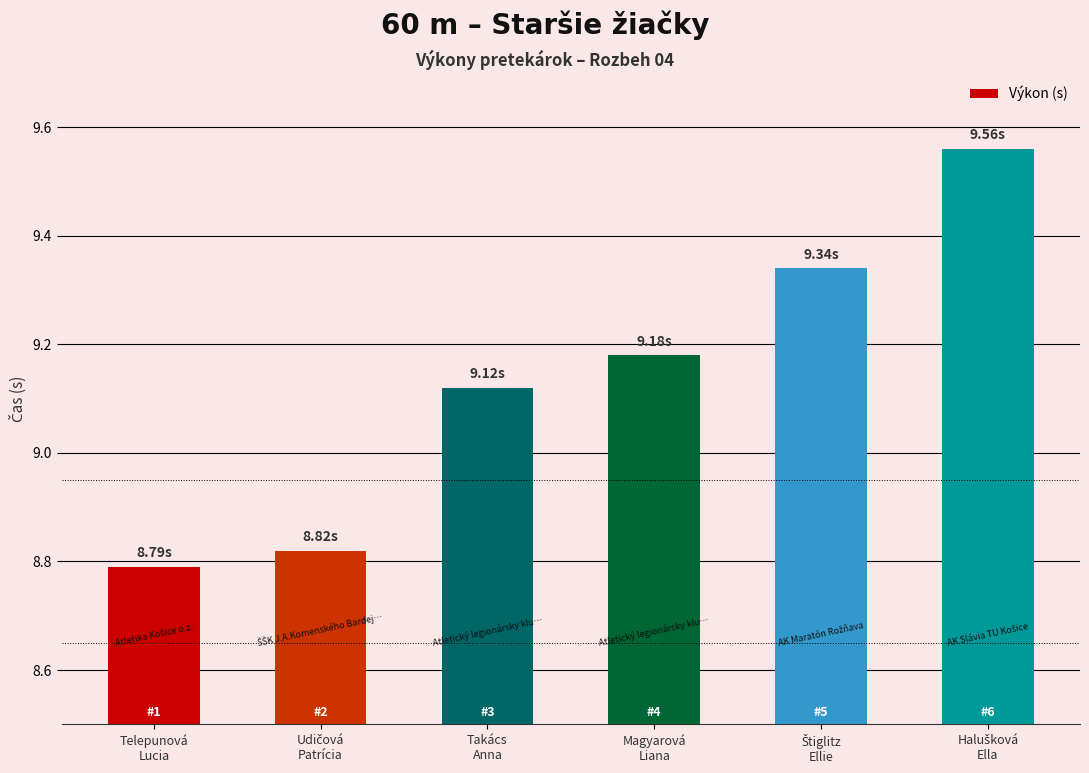

What is the difference between the maximum and minimum values?

0.8